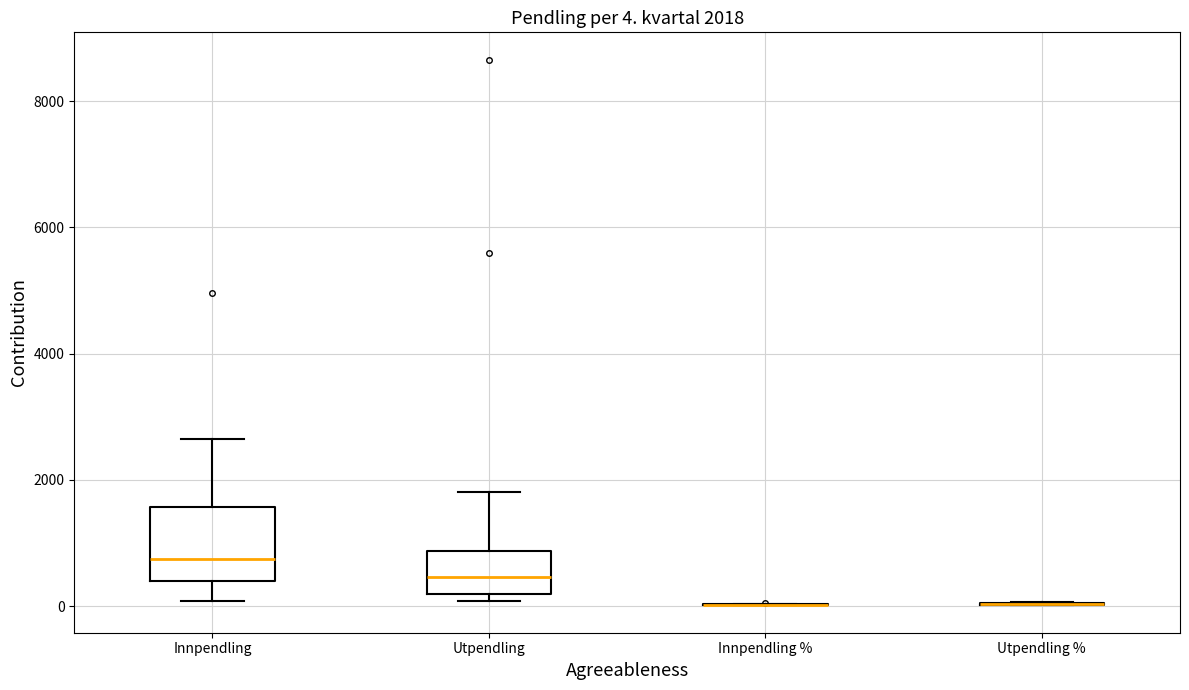

Which box is the tallest, from its lower edge to its upper edge?

Innpendling